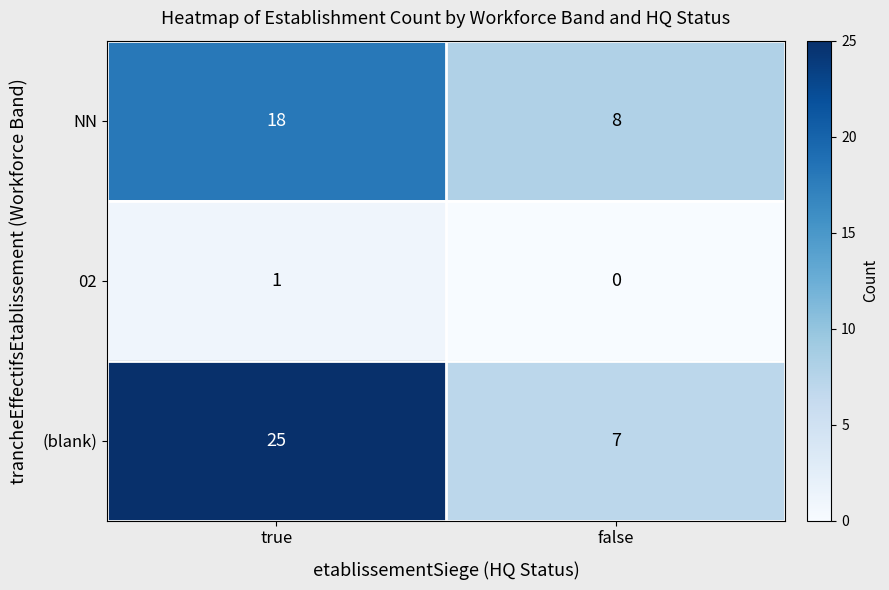

Reading left to right, list all the values displayed in this chart.

NN: 18	8
02: 1	0
(blank): 25	7